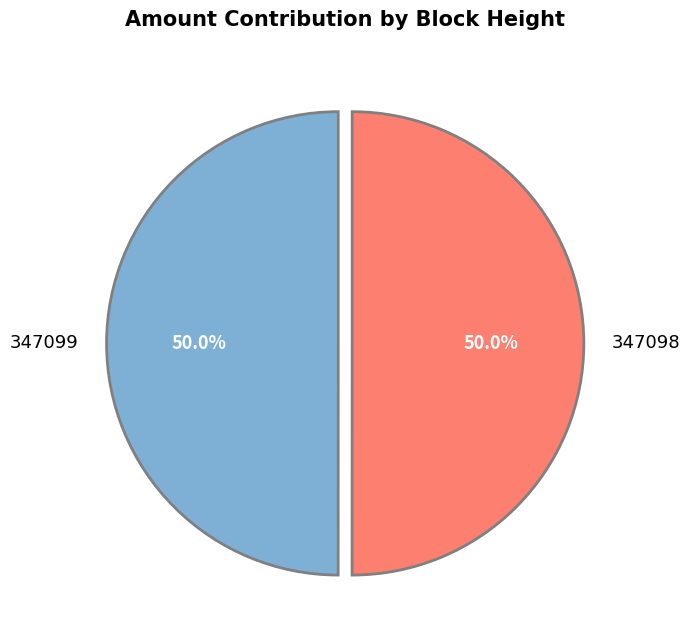

Approximately how many times larger is the value at 347099 compared to 347098?

1.0